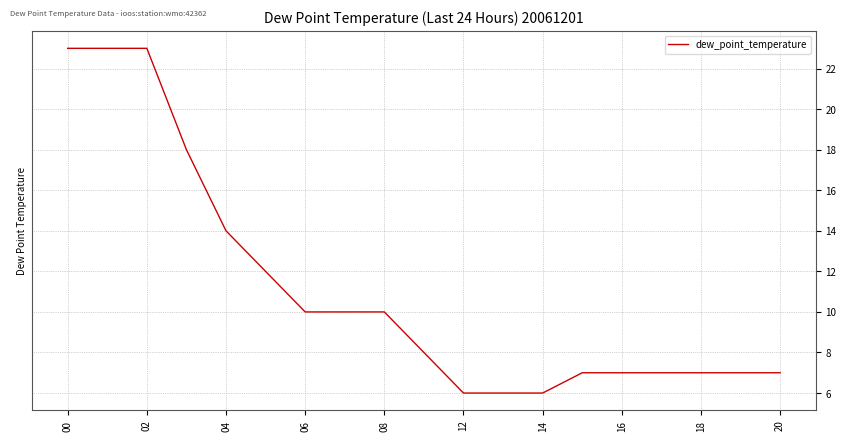

What is the greatest value displayed?

23